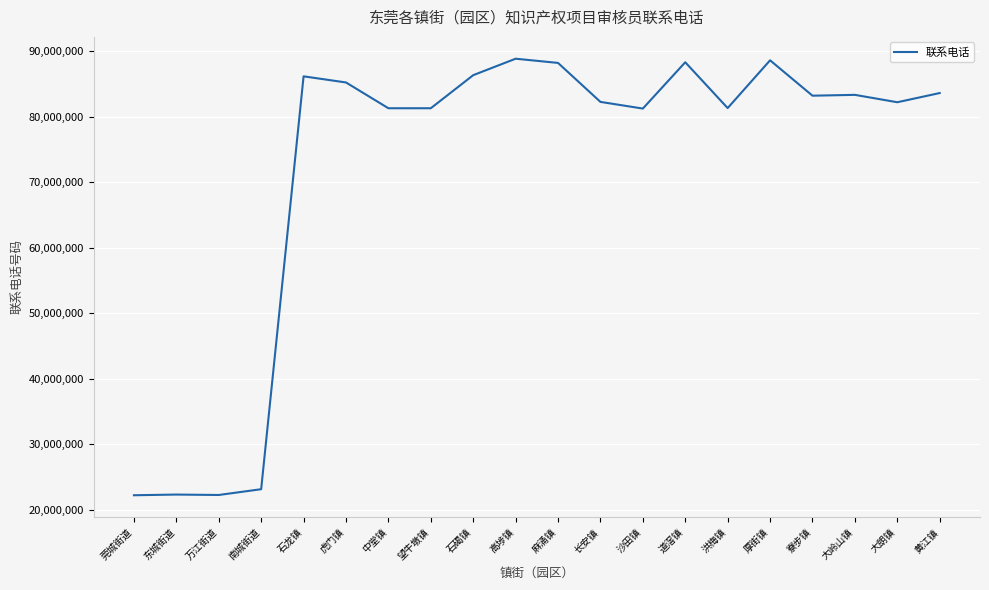

What is the difference between the values at 中堂镇 and 麻涌镇?

6918667